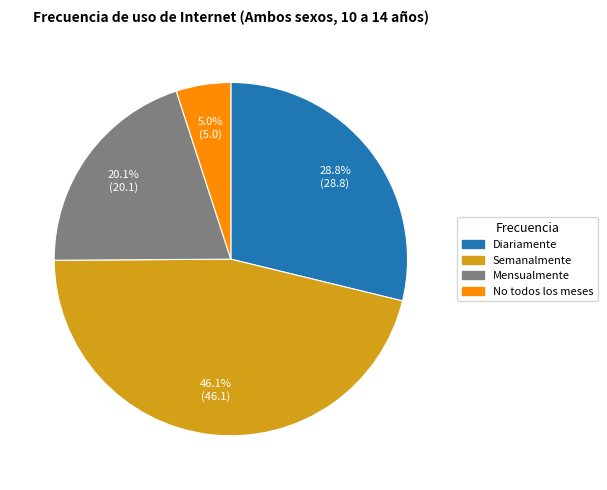

Which slice is the largest?

Semanalmente